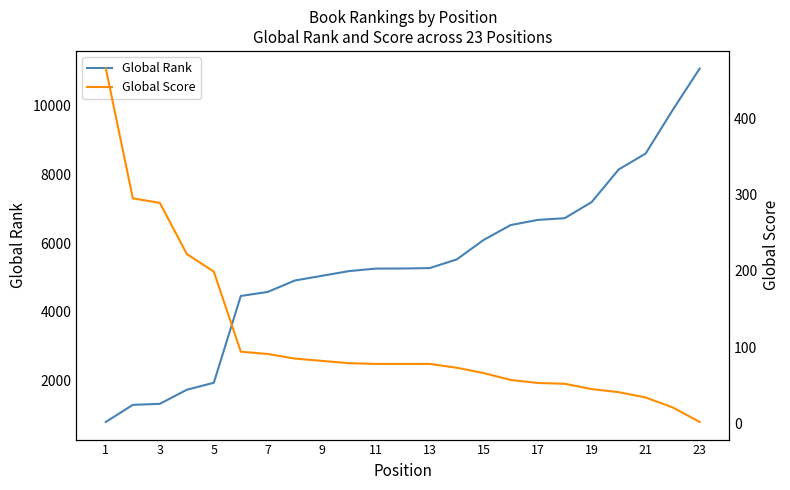

The value of Global Score at 3 is 295. True or false?

True